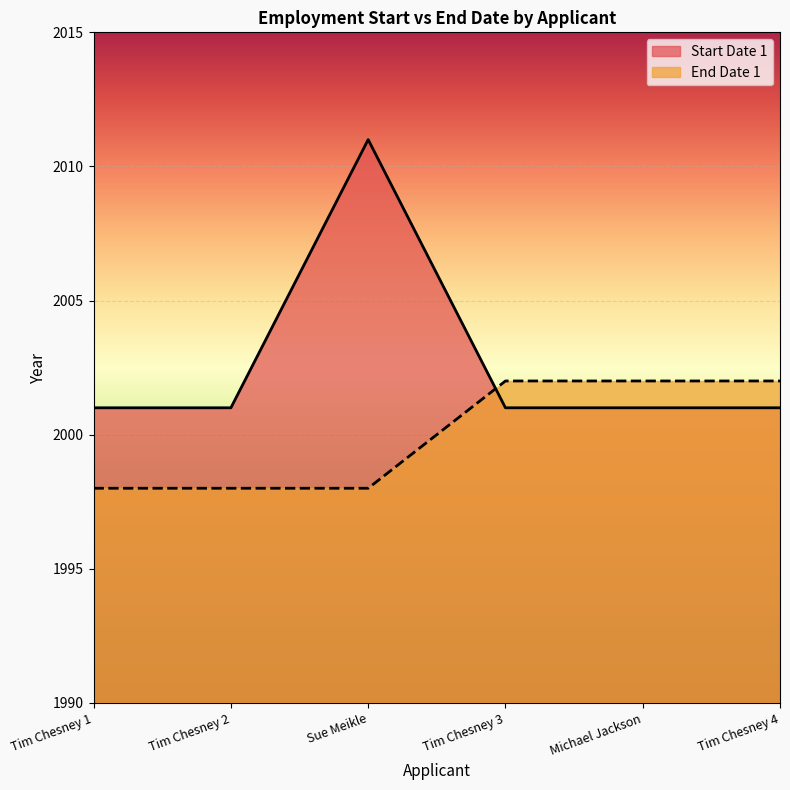

What value does the Start Date 1 series have at Tim Chesney 2?

2001